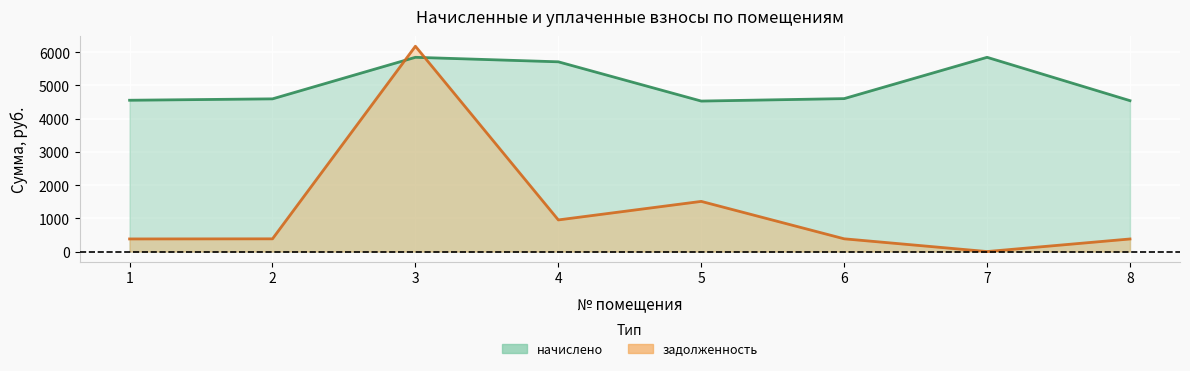

Which series has the largest total across all categories?

начислено